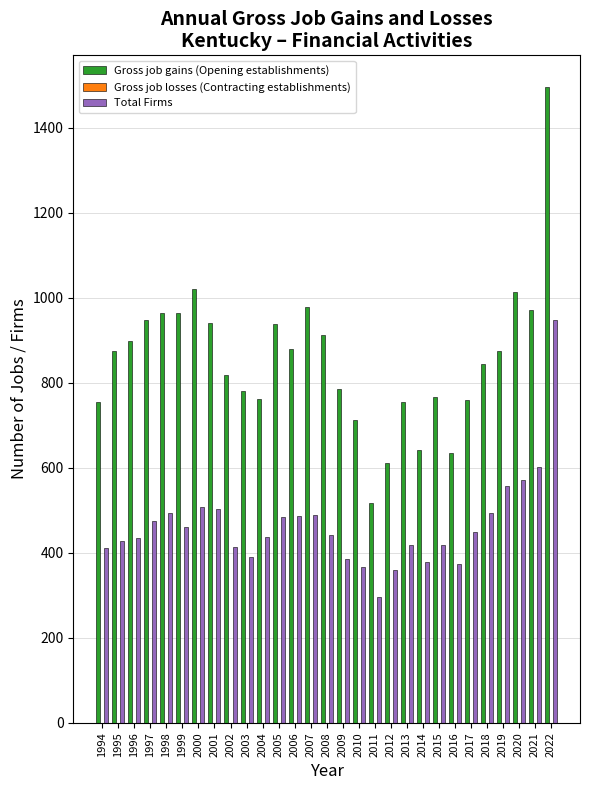

What is the spread (max minus min) of values at 2002?

405